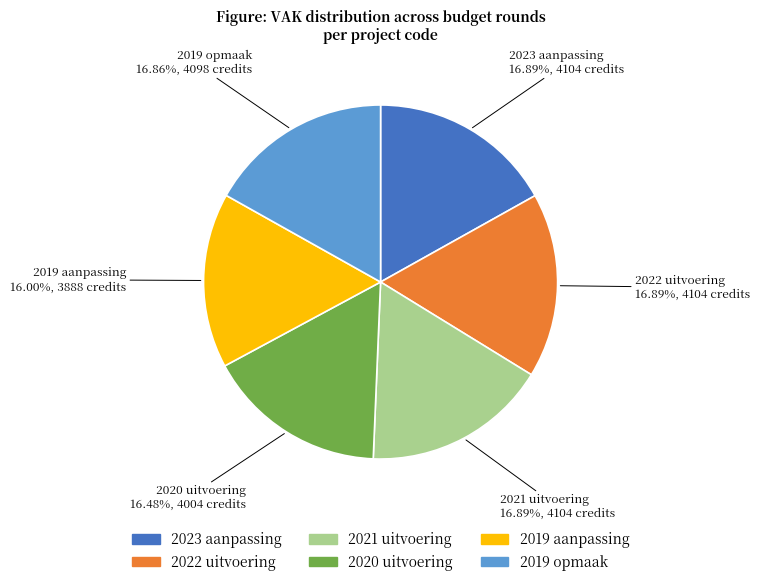

The 2023 aanpassing slice represents 17% of the pie. True or false?

True